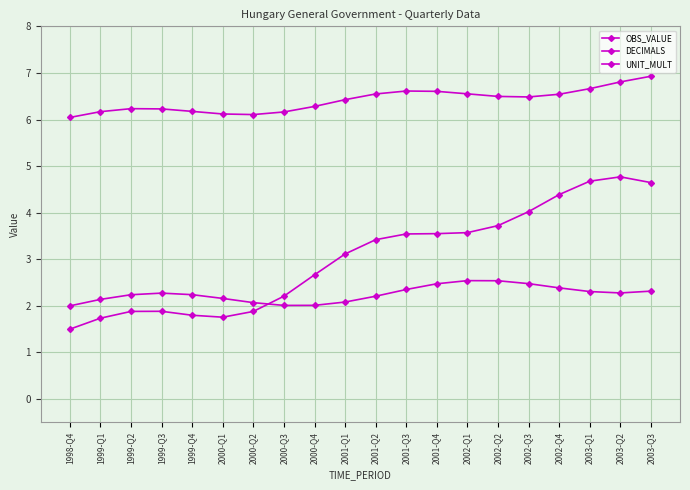

What is the difference between the DECIMALS values at 2000-Q4 and 1999-Q4?

0.2